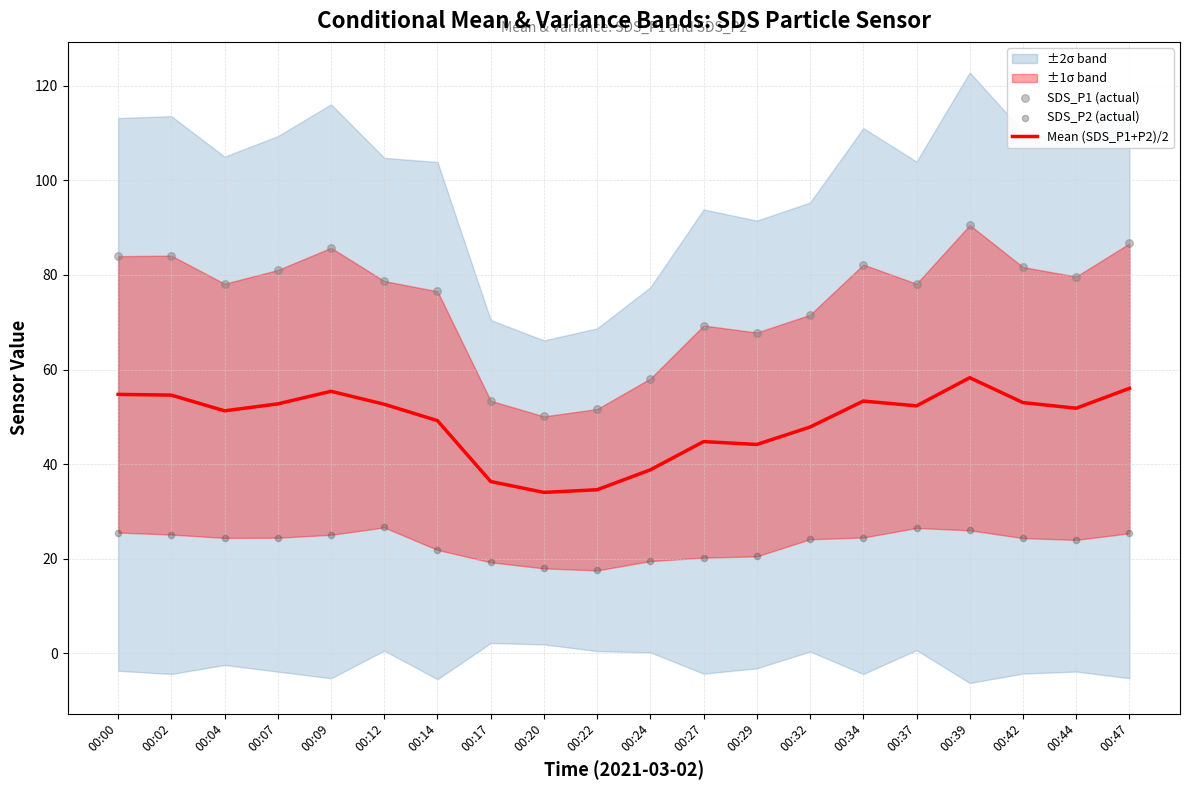

At which category is the sum across all series the highest?

00:39